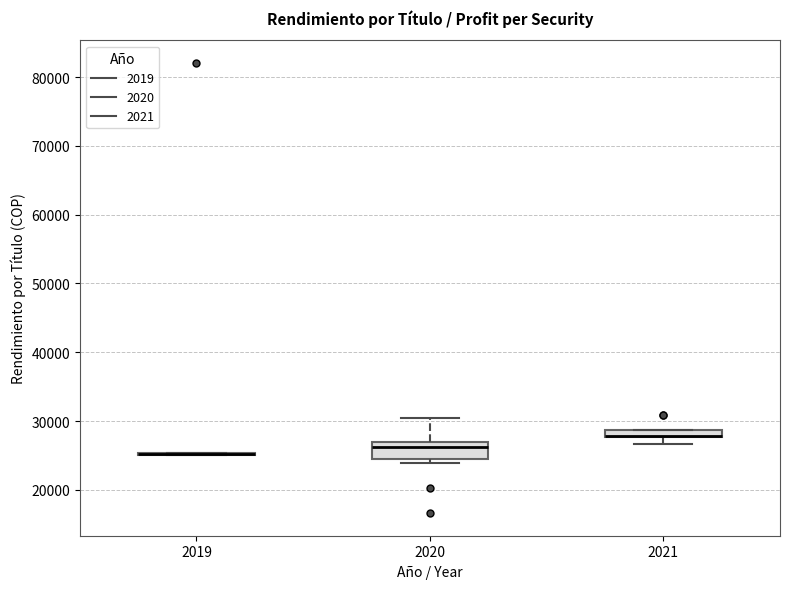

Where is the lower edge of the box at x = 2021 on the y-axis? The values are not printed on the chart, so give them approximately, as read against the axis.

28000